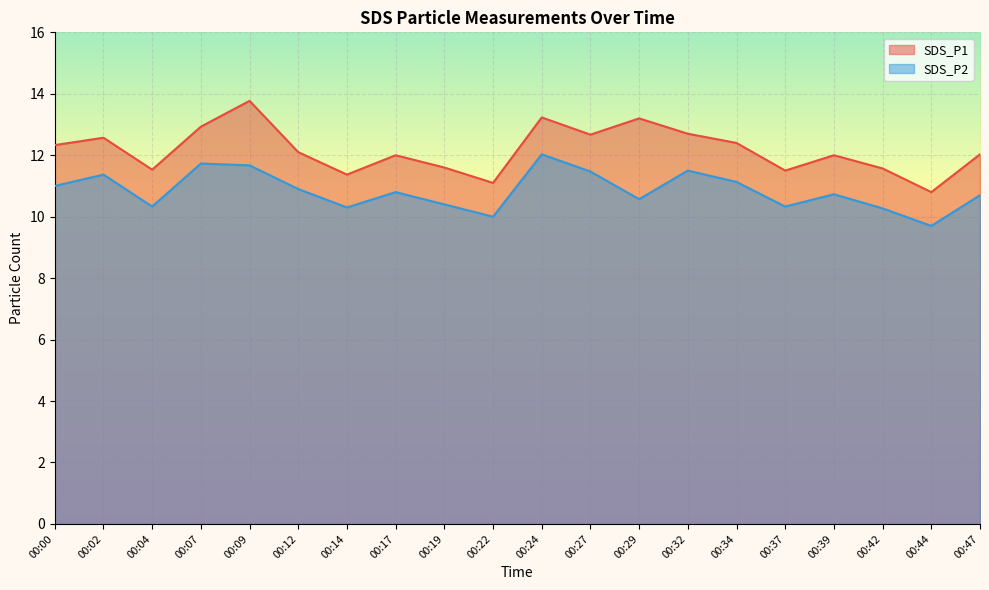

List the series in order of their overall mean, lowest first.

SDS_P2, SDS_P1